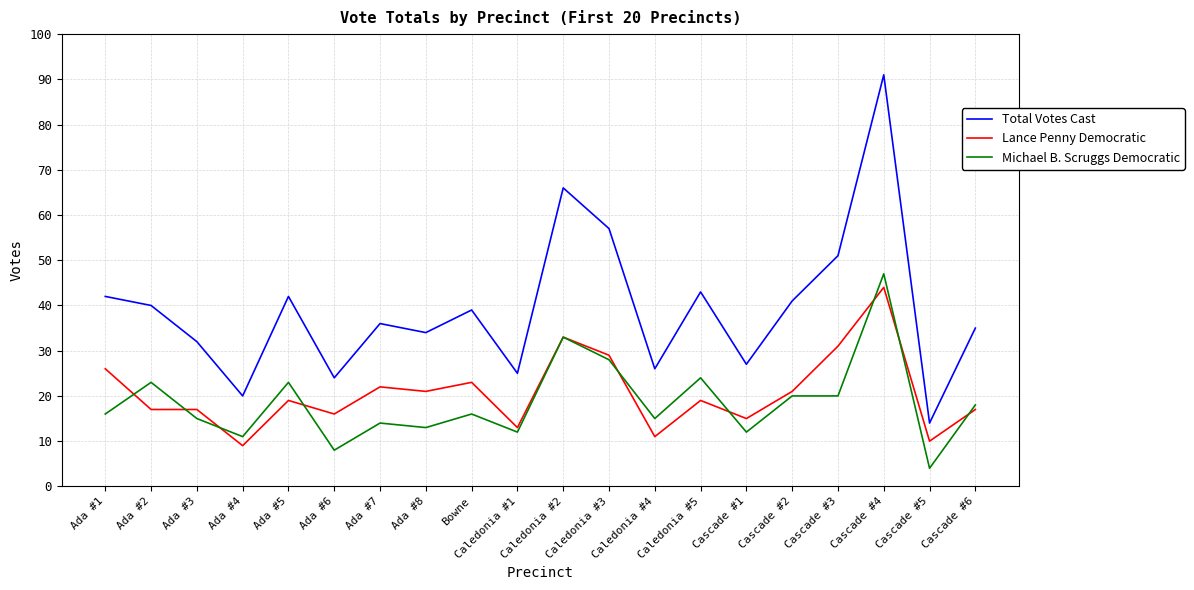

Reading right to left, extract all data points from this chart.

Total Votes Cast: 35	14	91	51	41	27	43	26	57	66	25	39	34	36	24	42	20	32	40	42
Lance Penny Democratic: 17	10	44	31	21	15	19	11	29	33	13	23	21	22	16	19	9	17	17	26
Michael B. Scruggs Democratic: 18	4	47	20	20	12	24	15	28	33	12	16	13	14	8	23	11	15	23	16